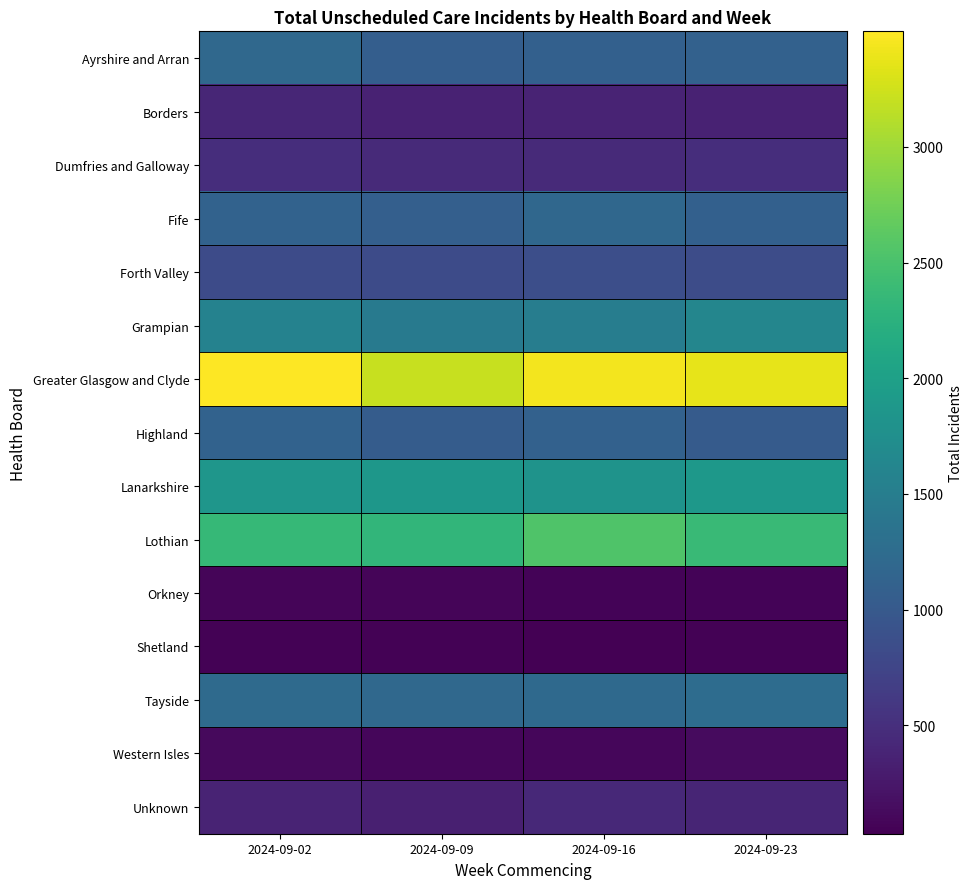

Rank the series at 2024-09-16 from highest to lowest value.

Greater Glasgow and Clyde, Lothian, Lanarkshire, Grampian, Tayside, Fife, Highland, Ayrshire and Arran, Forth Valley, Dumfries and Galloway, Unknown, Borders, Western Isles, Orkney, Shetland